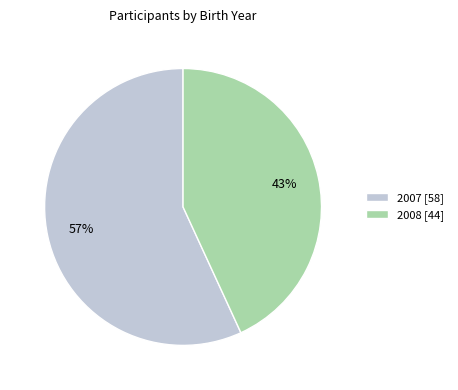

True or false: 2007 accounts for 57% of the total.

True